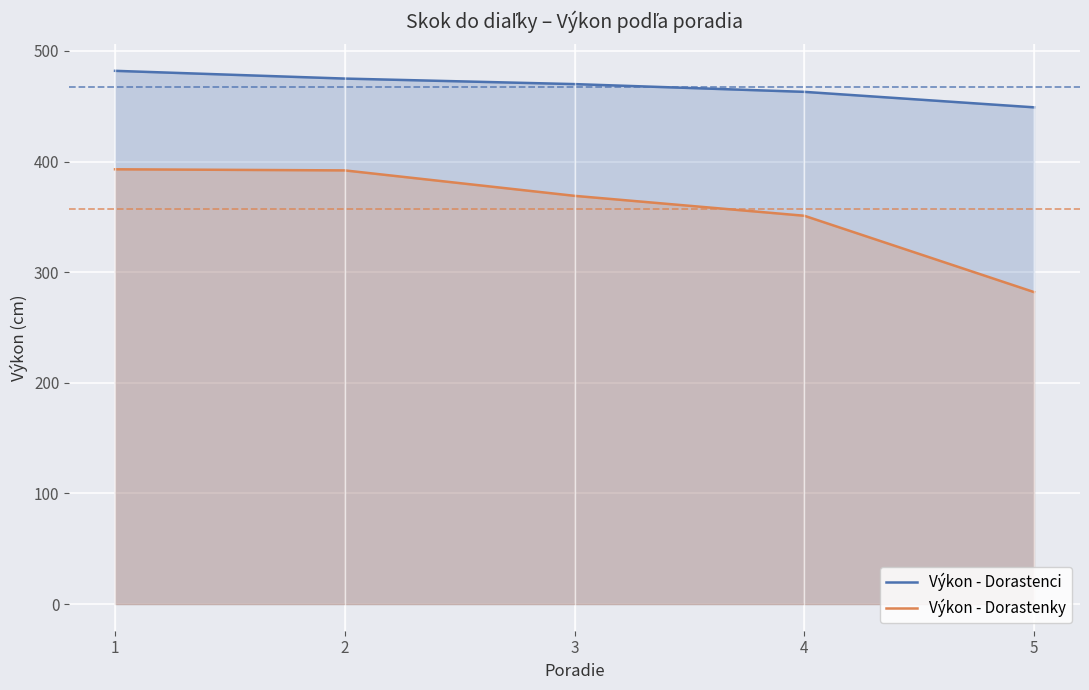

Reading left to right, extract all data points from this chart.

Výkon - Dorastenci: 482	475	470	463	449
Výkon - Dorastenky: 393	392	369	351	282